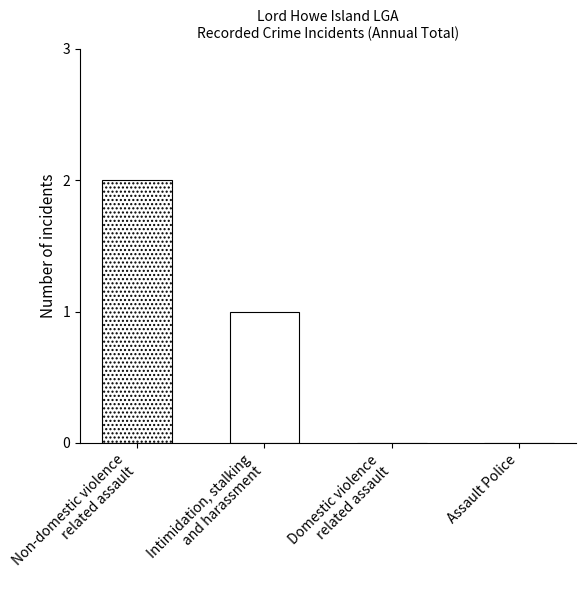

Count the number of data series in this chart.

2